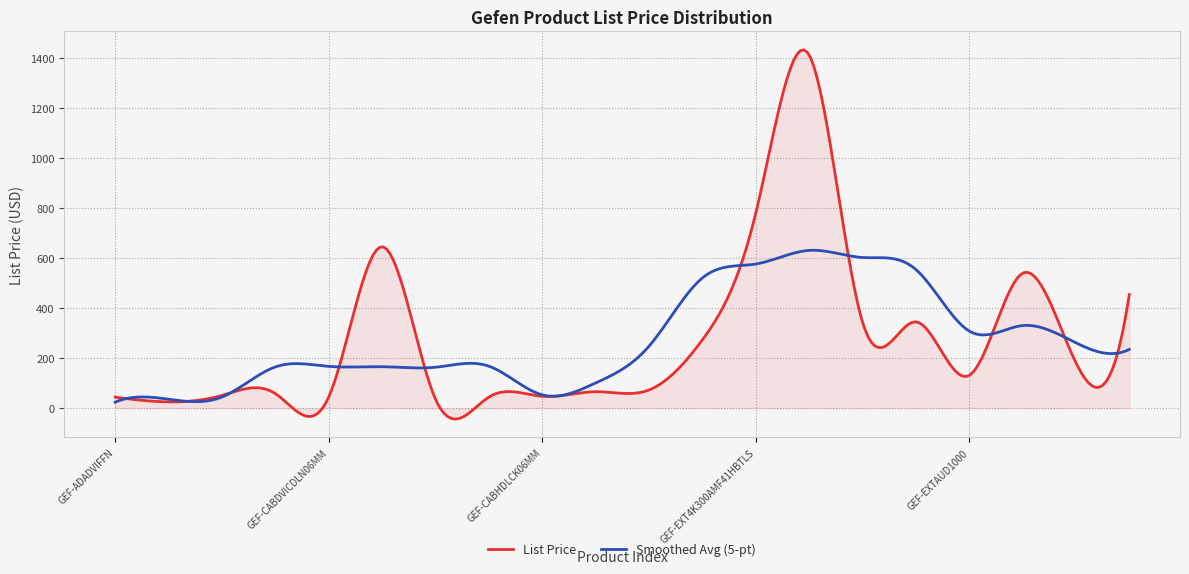

What is the lowest value of the List Price series?

-43.4